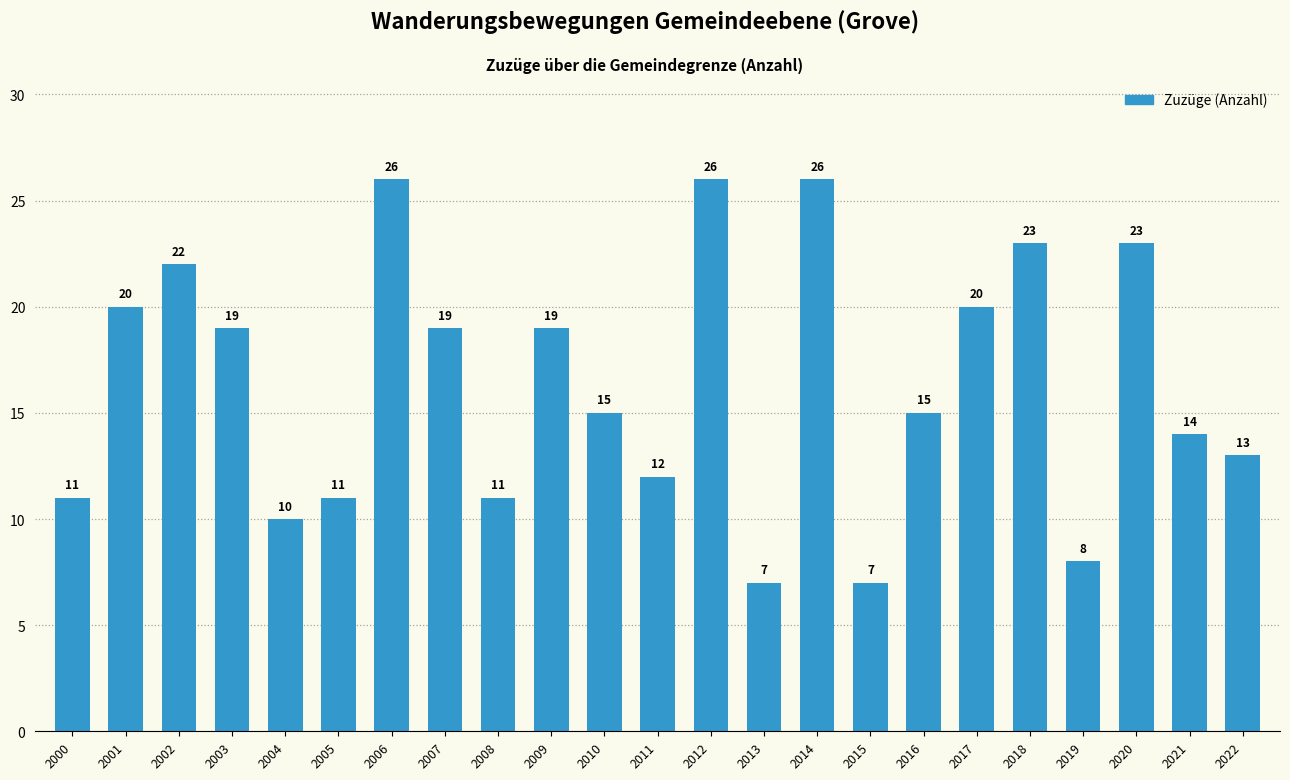

Does the chart contain any negative values?

No